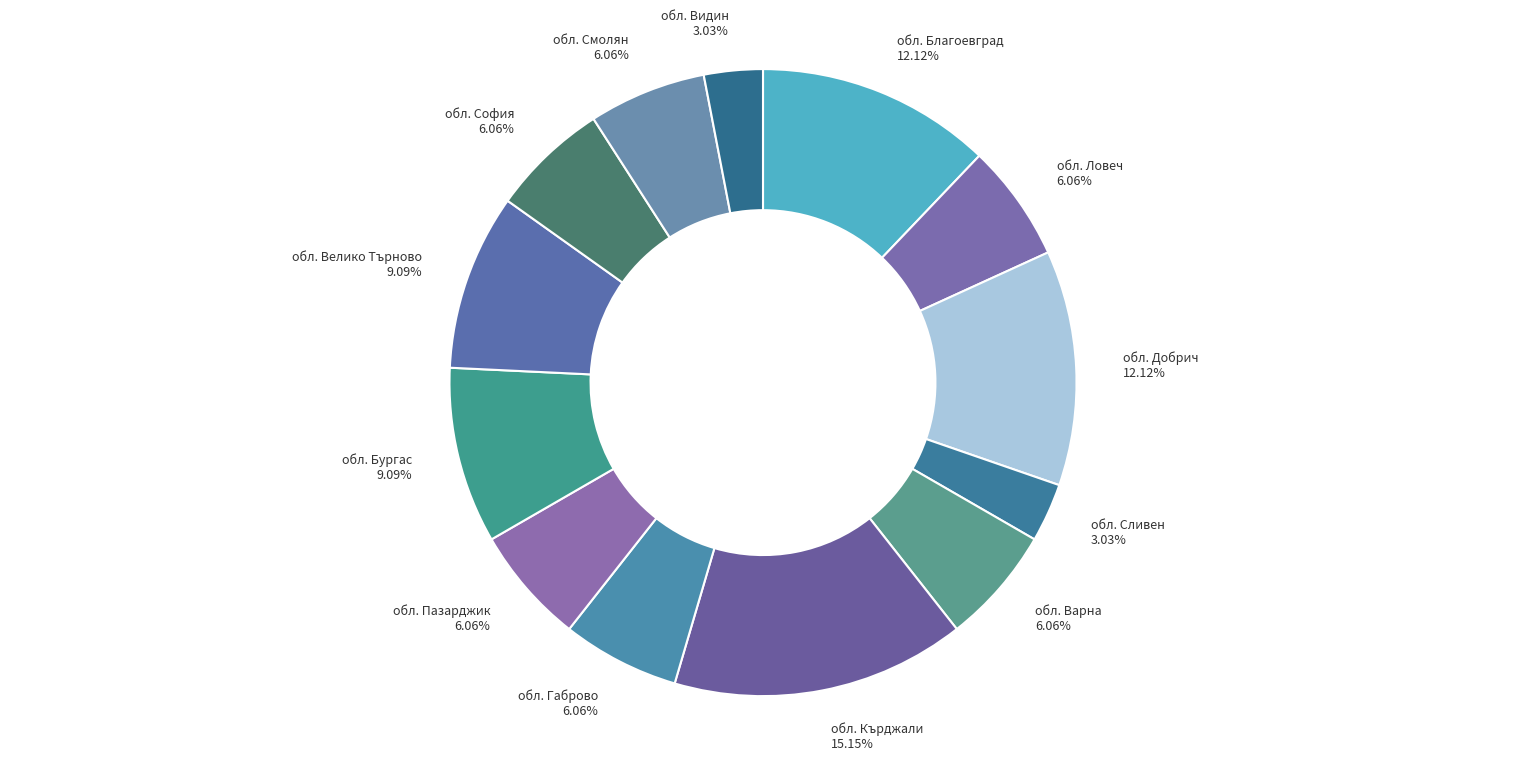

Does any single category account for the majority?

No